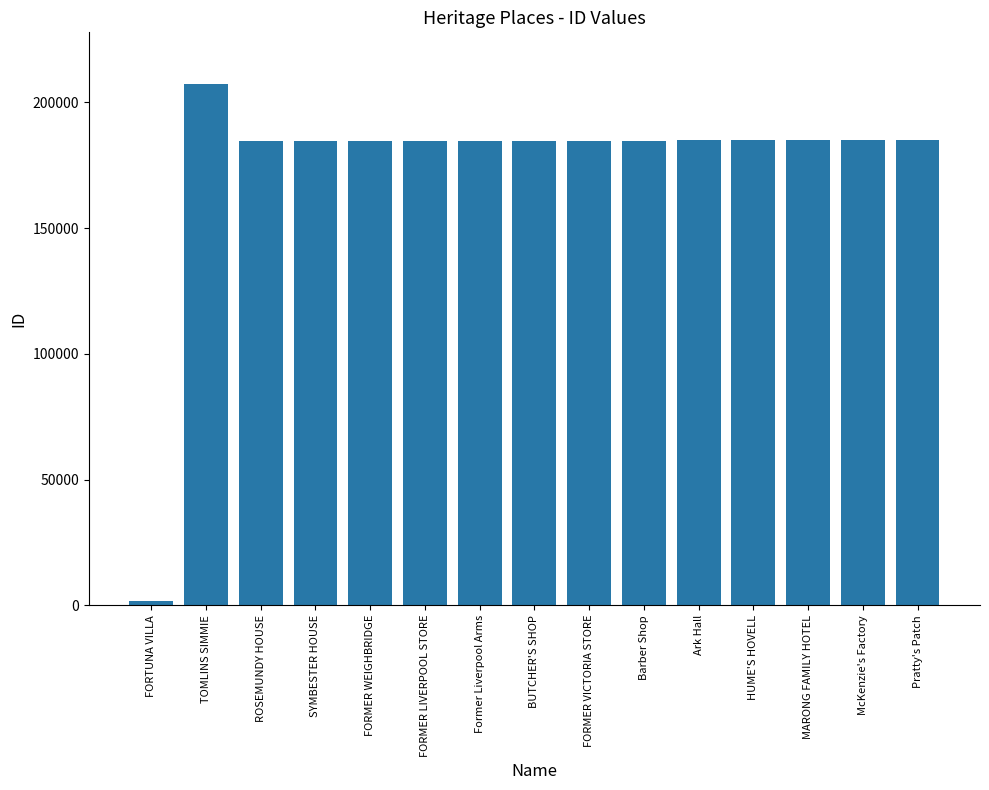

What is the maximum value shown in the chart?

207162